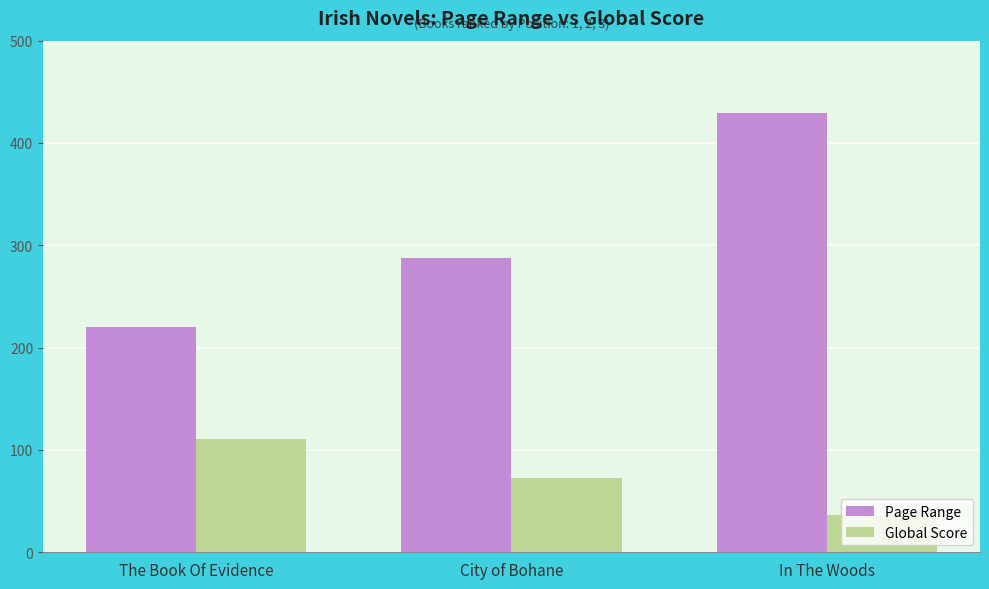

Are the bars grouped side by side (vs. stacked)?

Yes